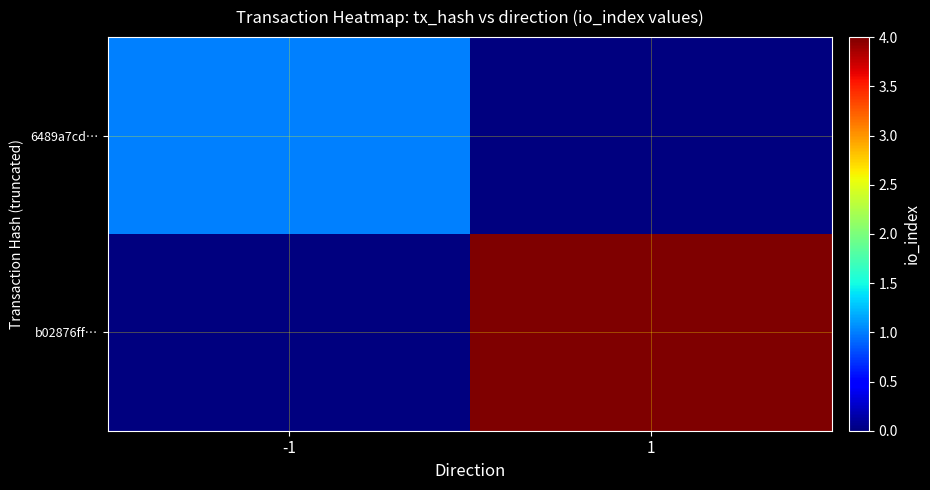

Reading left to right, list all the values displayed in this chart.

6489a7cd…: -1=1	1=0
b02876ff…: -1=0	1=4